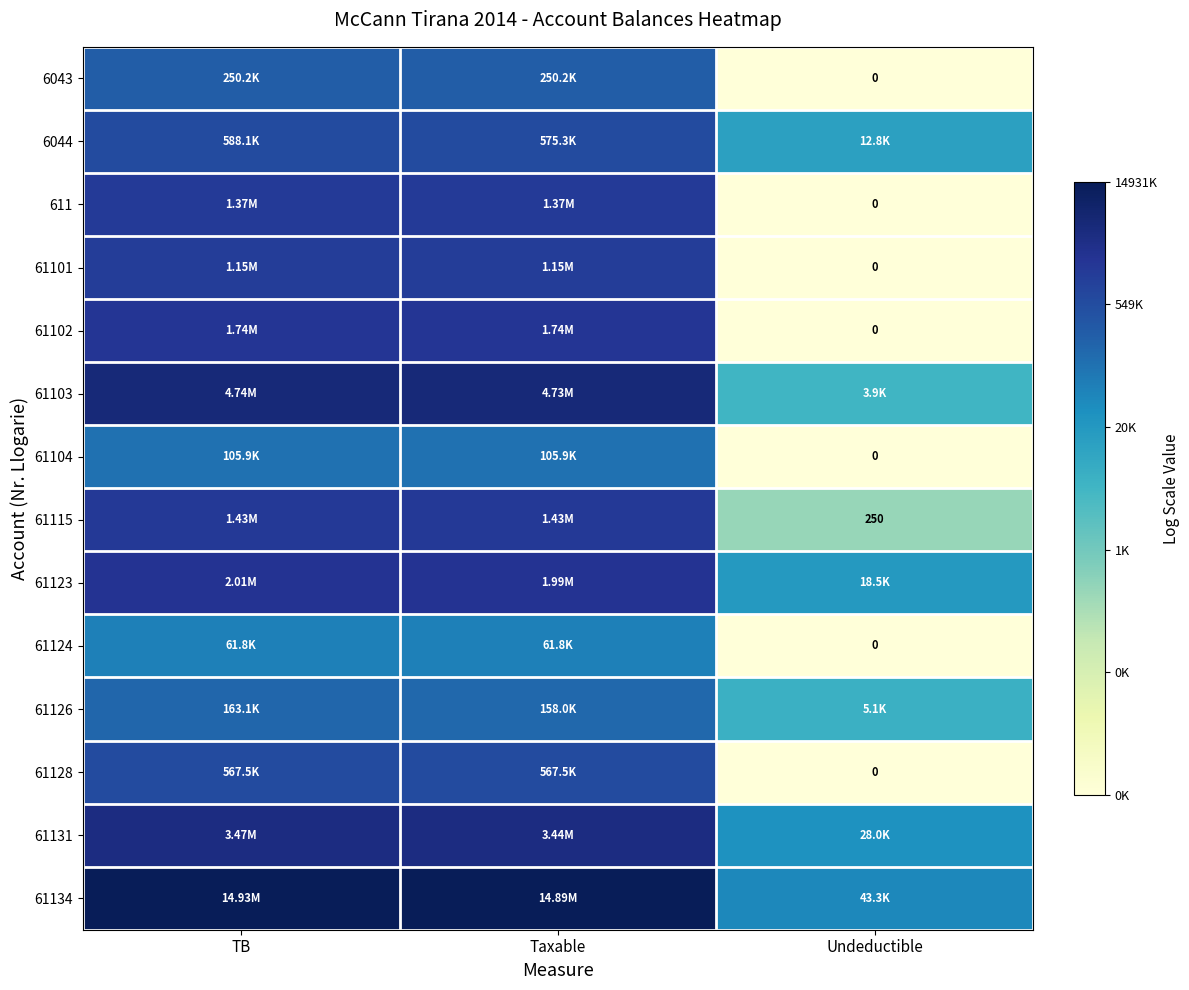

At how many categories does at least one series exceed 7?

3